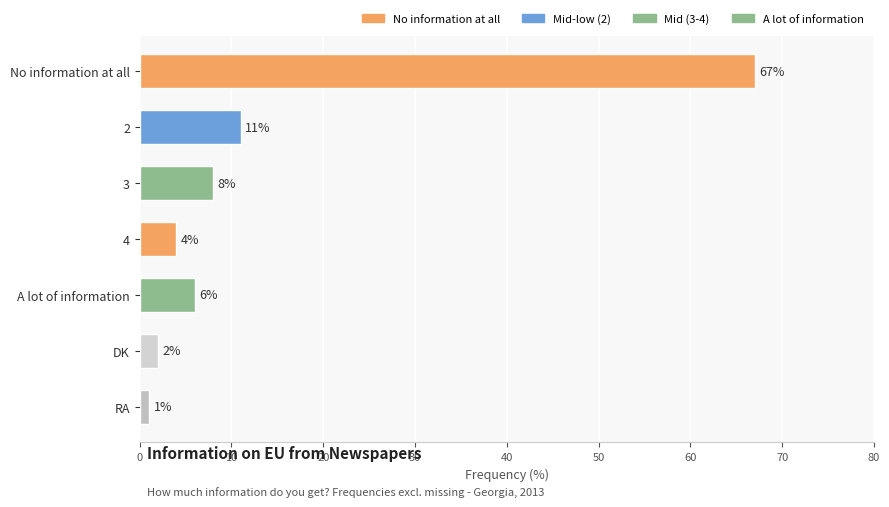

Which category has the lowest value across all series?

RA